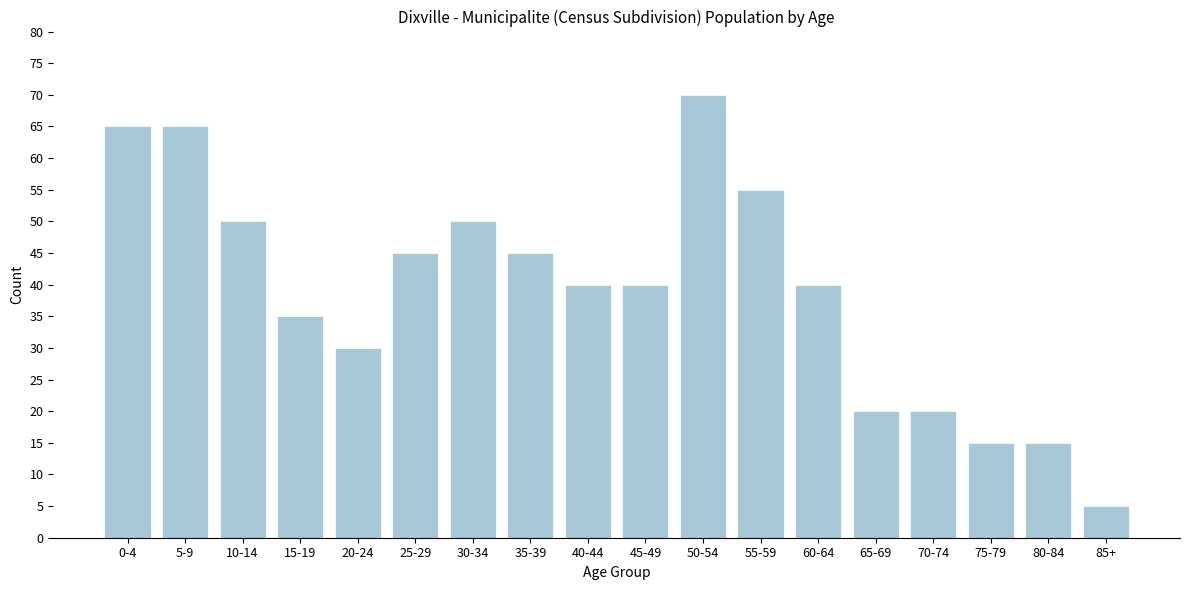

Reading left to right, list all the values displayed in this chart.

65	65	50	35	30	45	50	45	40	40	70	55	40	20	20	15	15	5